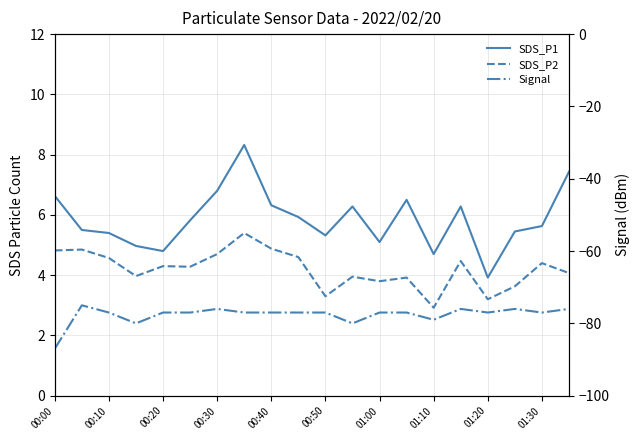

Count the number of categories in the chart.

20